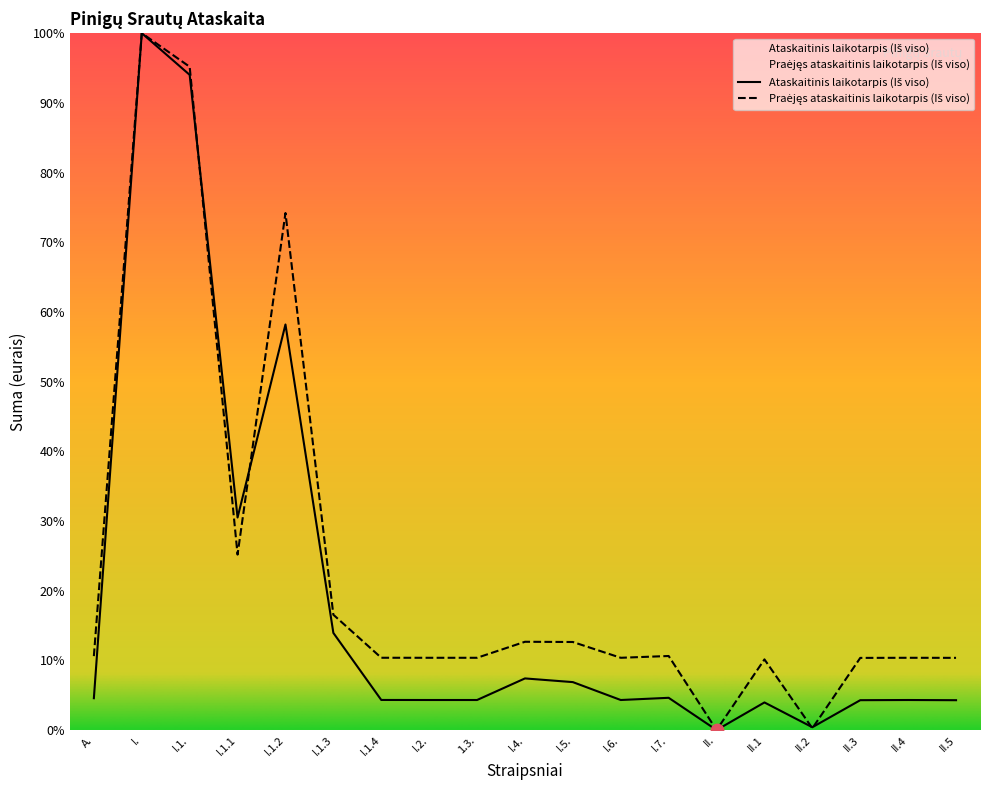

Is the value of Praėjęs ataskaitinis laikotarpis (Iš viso) at II.1 greater than the value of Ataskaitinis laikotarpis (Iš viso) at I.6.?

Yes